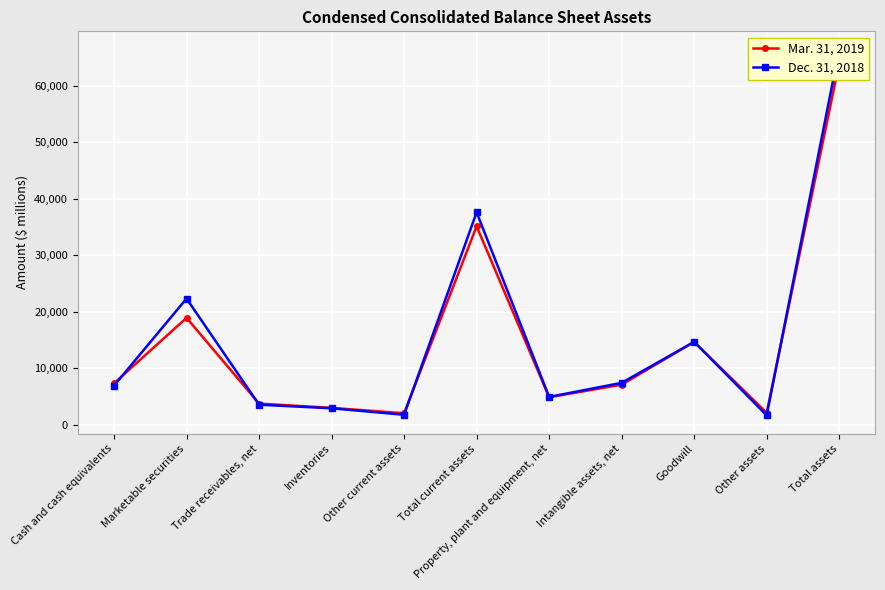

At which category is the sum across all series the highest?

Total assets